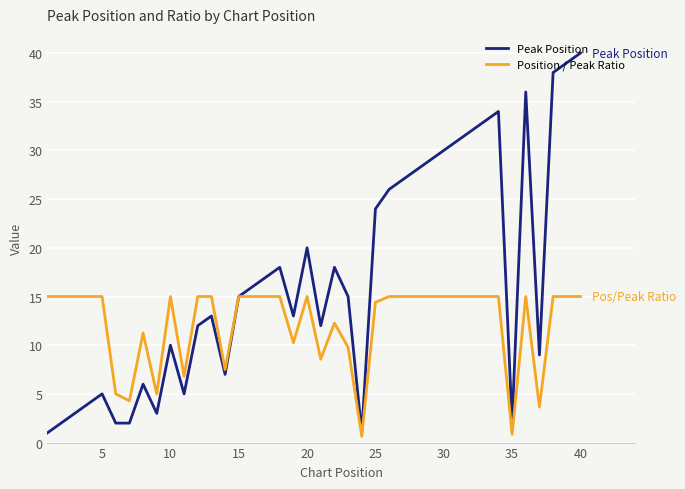

Which series has the largest range (max minus min)?

Peak Position